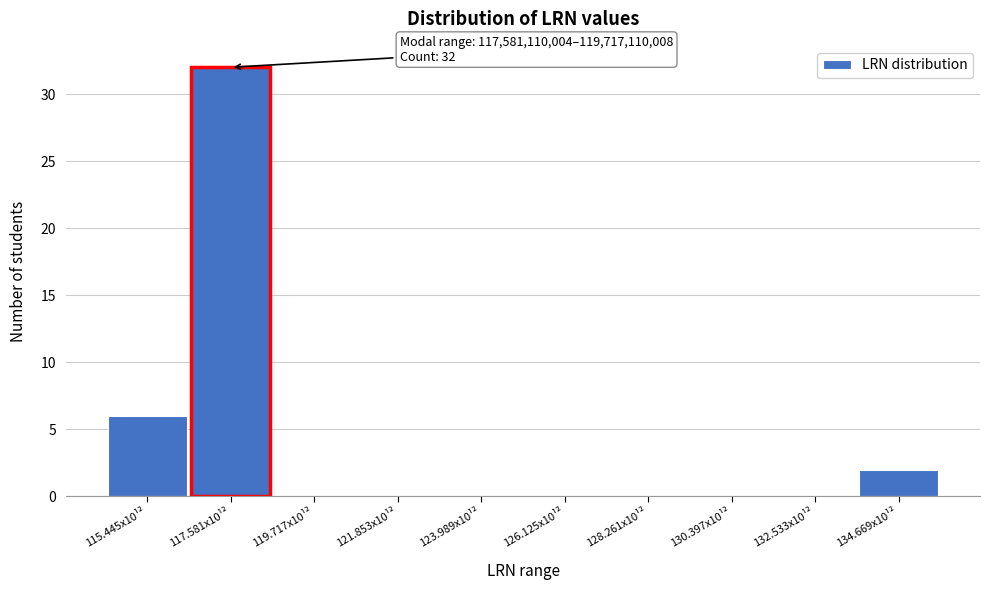

Reading left to right, list all the values displayed in this chart.

115.445x10¹²=6	117.581x10¹²=32	119.717x10¹²=0	121.853x10¹²=0	123.989x10¹²=0	126.125x10¹²=0	128.261x10¹²=0	130.397x10¹²=0	132.533x10¹²=0	134.669x10¹²=2